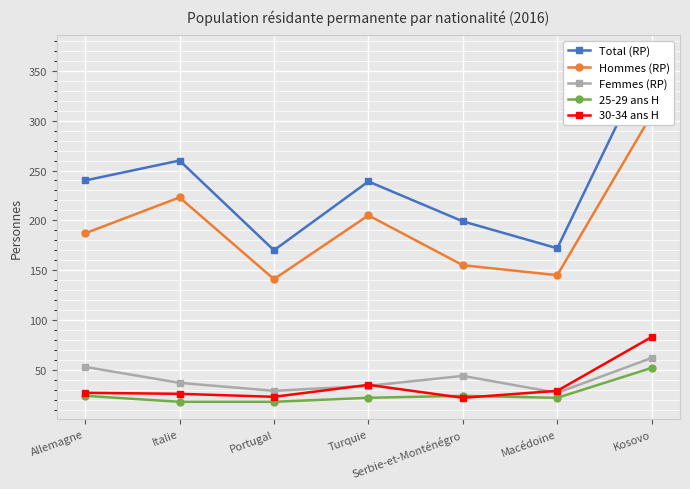

Which has a higher value, Turquie or Italie?

Italie